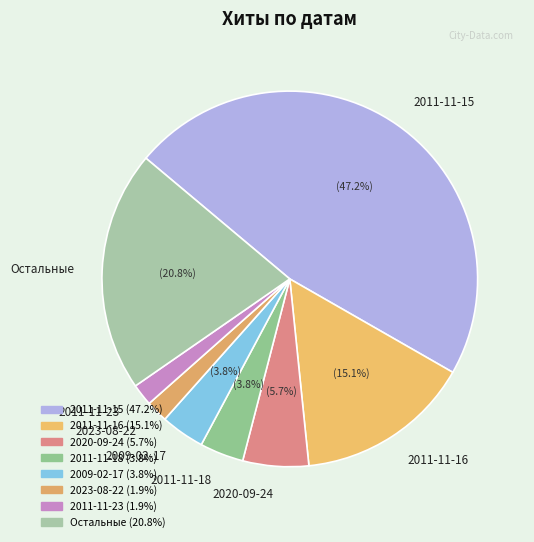

To the nearest percent, what percentage of the pie is 2011-11-18?

4%